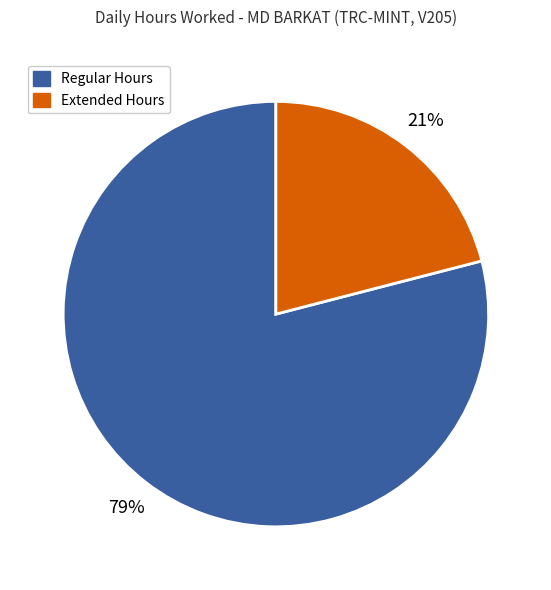

To the nearest percent, what is the difference between the largest and smallest slice percentages?

58%